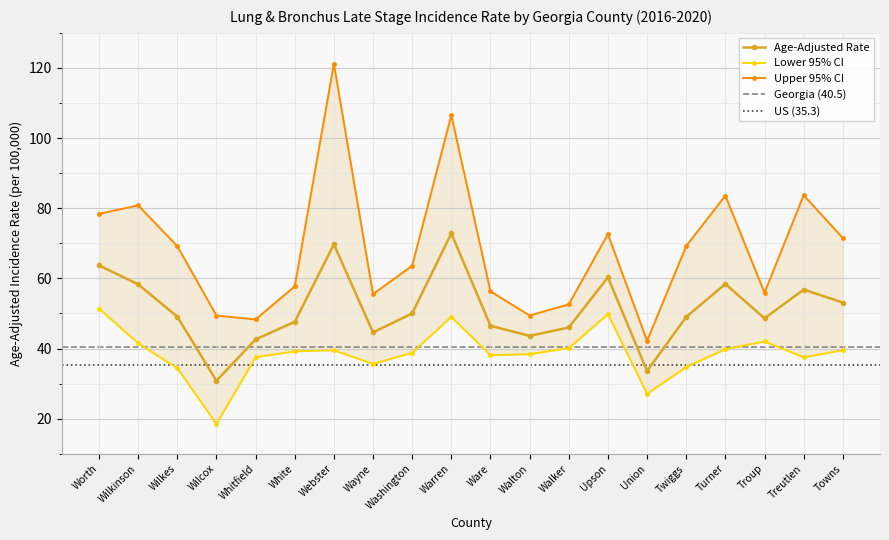

At which category is the sum across all series the highest?

Webster